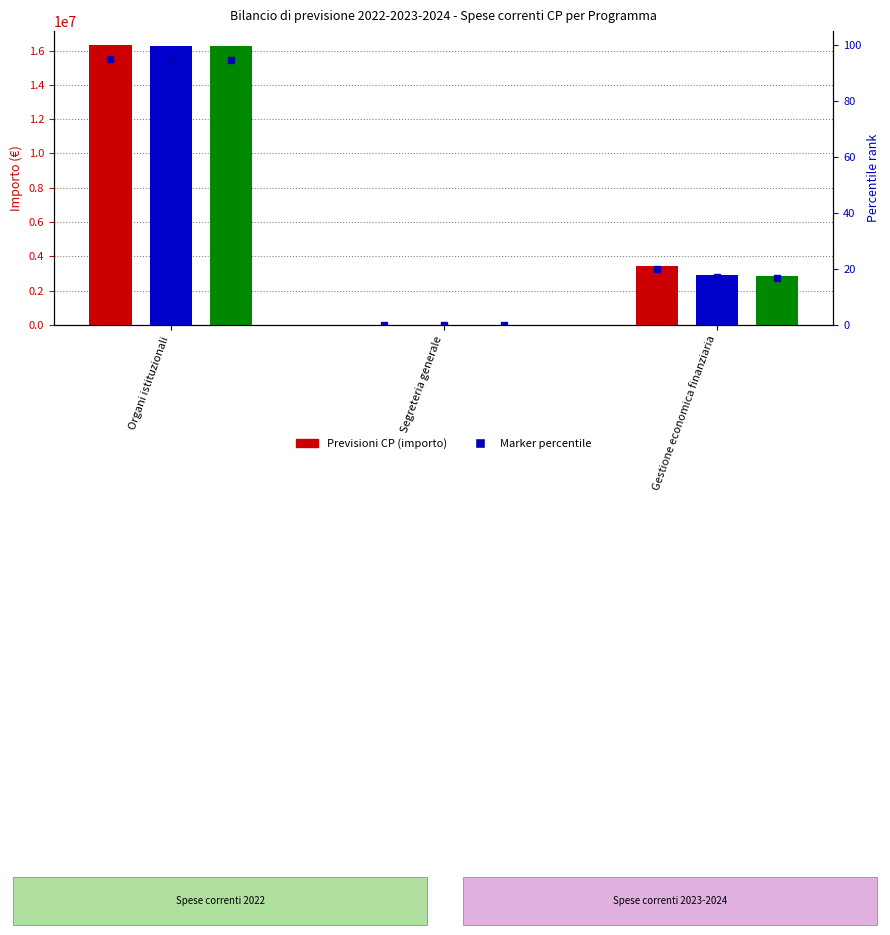

At which category is the sum across all series the highest?

Organi istituzionali